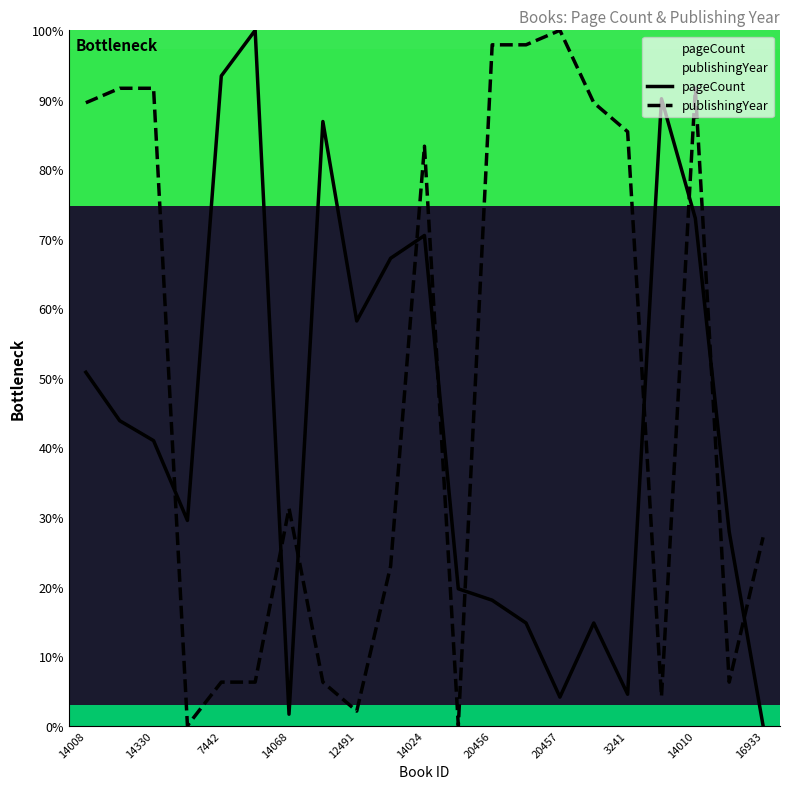

Which series has the widest spread of values?

pageCount